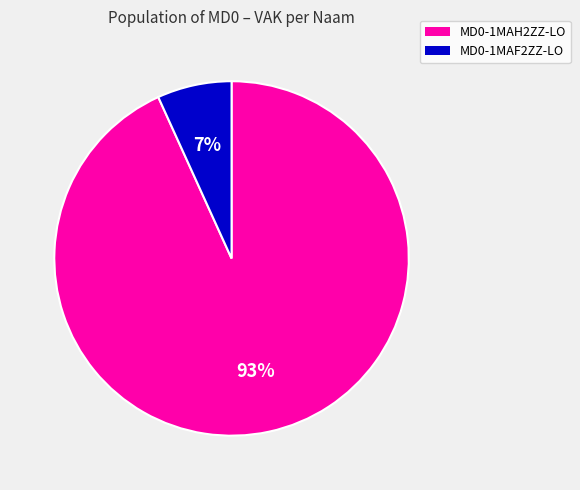

To the nearest percent, what percentage of the pie is MD0-1MAF2ZZ-LO?

7%